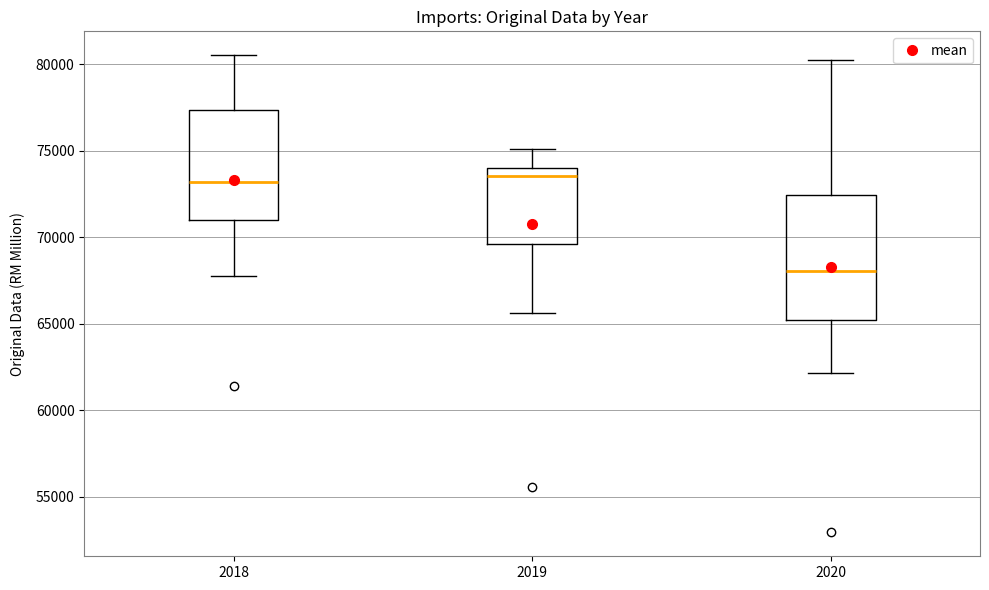

Which box is the tallest, from its lower edge to its upper edge?

2020